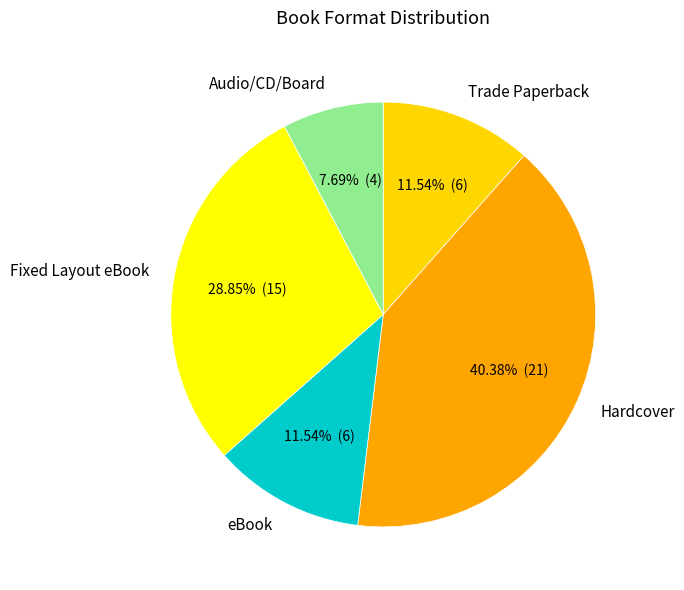

Between Trade Paperback and Hardcover, which is larger?

Hardcover